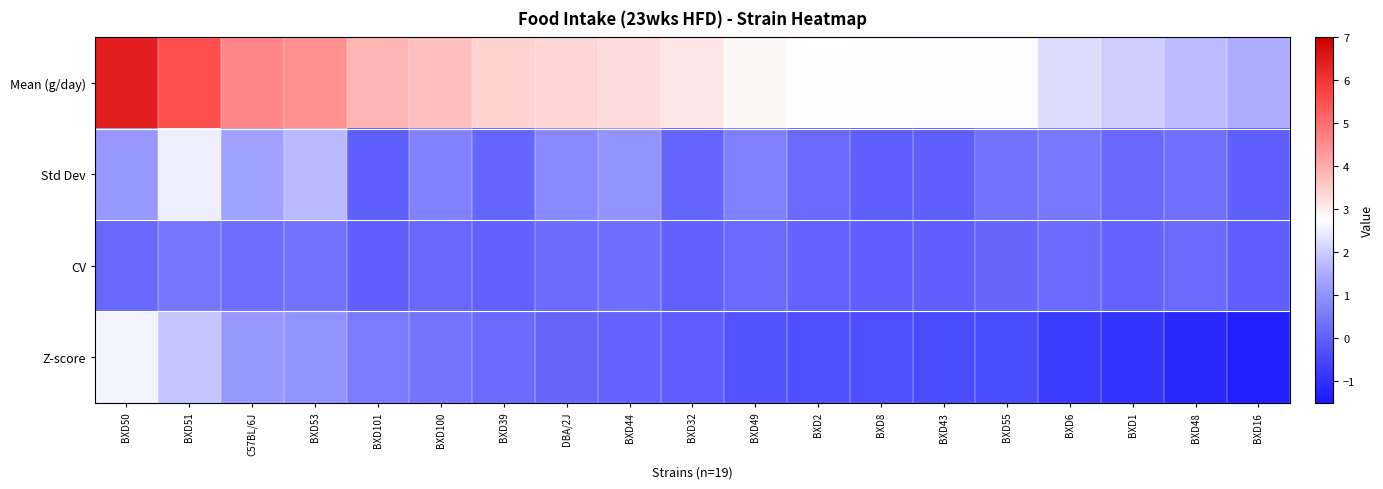

Reading left to right, transcribe all the data shown in this chart.

Mean (g/day): BXD50=6.4	BXD51=5.5	C57BL/6J=4.6	BXD53=4.5	BXD101=3.9	BXD100=3.7	BXD39=3.4	DBA/2J=3.4	BXD44=3.3	BXD32=3.1	BXD49=2.9	BXD2=2.8	BXD8=2.7	BXD43=2.7	BXD55=2.7	BXD6=2.2	BXD1=2.0	BXD48=1.7	BXD16=1.5
Std Dev: BXD50=1.1	BXD51=2.5	C57BL/6J=1.3	BXD53=1.7	BXD101=0.0	BXD100=0.7	BXD39=0.1	DBA/2J=0.8	BXD44=1.0	BXD32=0.1	BXD49=0.6	BXD2=0.2	BXD8=0.0	BXD43=0.0	BXD55=0.4	BXD6=0.5	BXD1=0.2	BXD48=0.3	BXD16=0.0
CV: BXD50=0.2	BXD51=0.5	C57BL/6J=0.3	BXD53=0.4	BXD101=0.0	BXD100=0.2	BXD39=0.0	DBA/2J=0.2	BXD44=0.3	BXD32=0.0	BXD49=0.2	BXD2=0.1	BXD8=0.0	BXD43=0.0	BXD55=0.1	BXD6=0.2	BXD1=0.1	BXD48=0.2	BXD16=0.0
Z-score: BXD50=2.6	BXD51=1.9	C57BL/6J=1.1	BXD53=1.0	BXD101=0.5	BXD100=0.4	BXD39=0.2	DBA/2J=0.1	BXD44=0.1	BXD32=-0.0	BXD49=-0.3	BXD2=-0.3	BXD8=-0.3	BXD43=-0.4	BXD55=-0.4	BXD6=-0.8	BXD1=-0.9	BXD48=-1.2	BXD16=-1.4